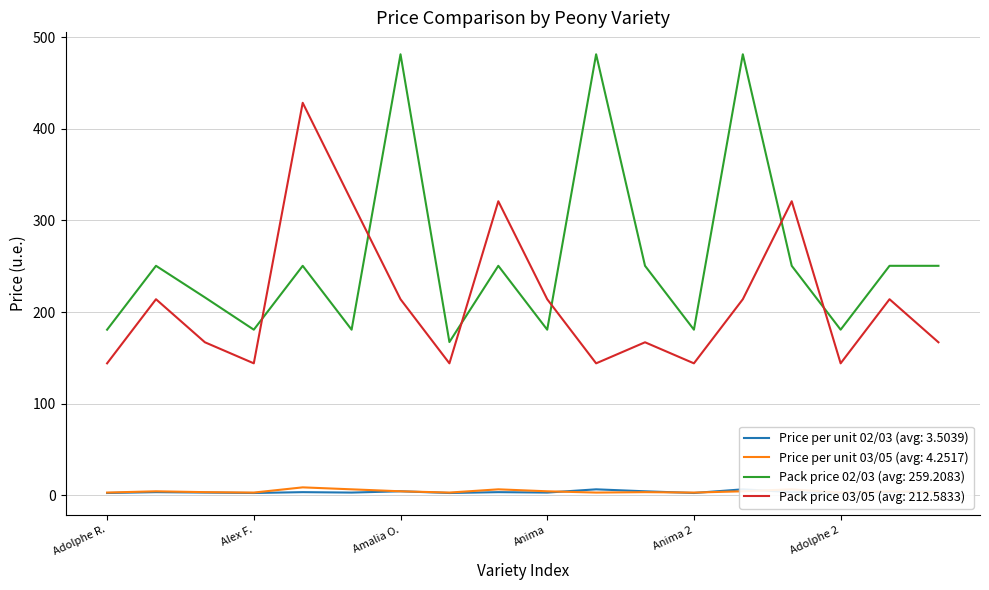

Is the value of Pack price 02/03 at Anima 2 greater than the value of Price per unit 02/03 at Anima 2?

Yes